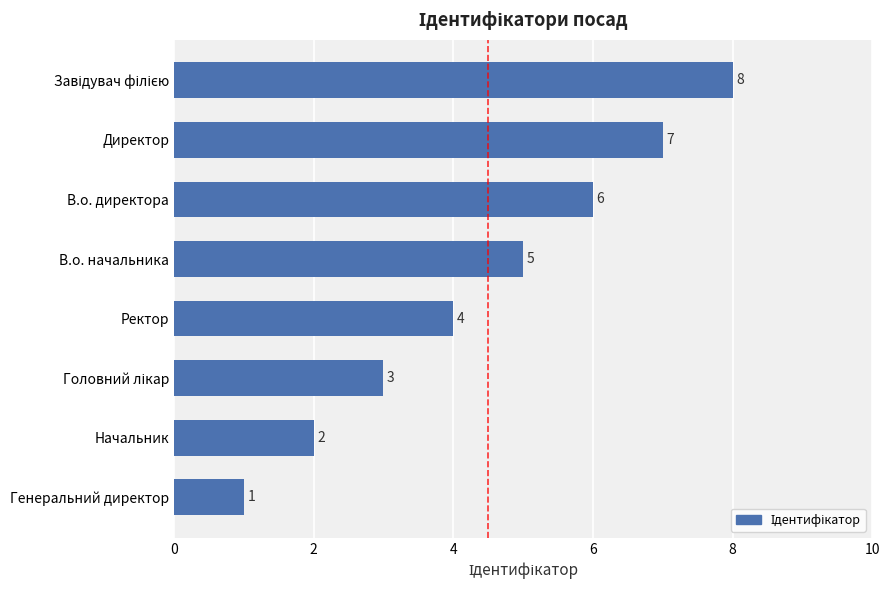

The value at Ректор is 4. True or false?

True